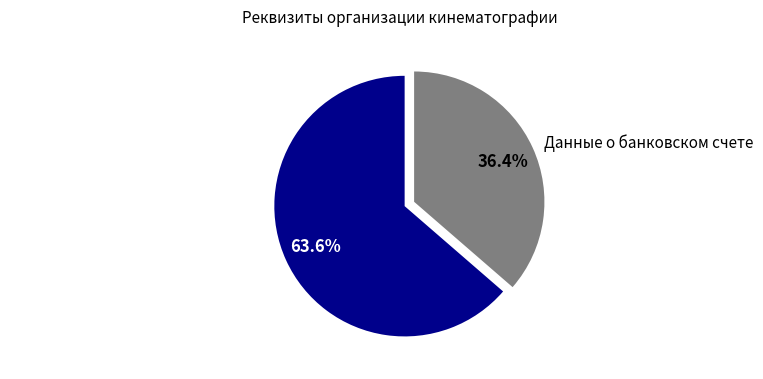

Which category has the biggest portion of the pie?

Информация об организации